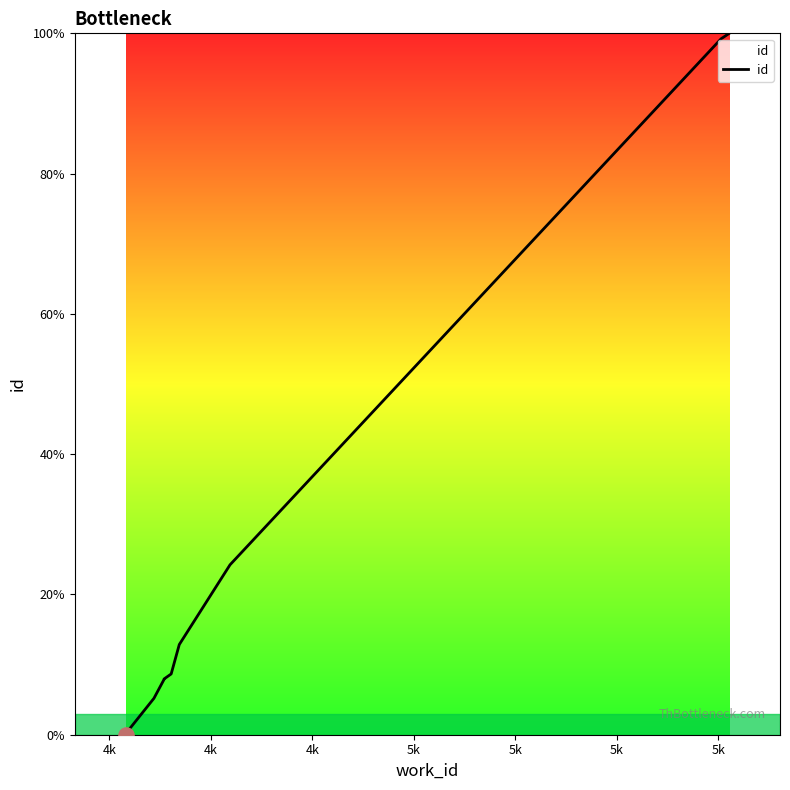

What is the change in value from 5k to 5k?

+0.7